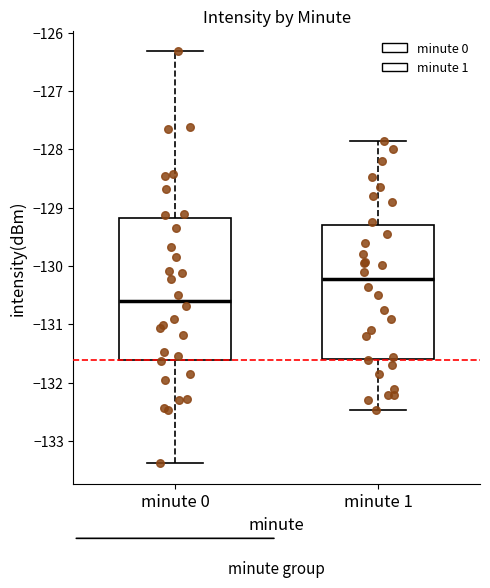

Which box's median line is the lowest?

minute 0